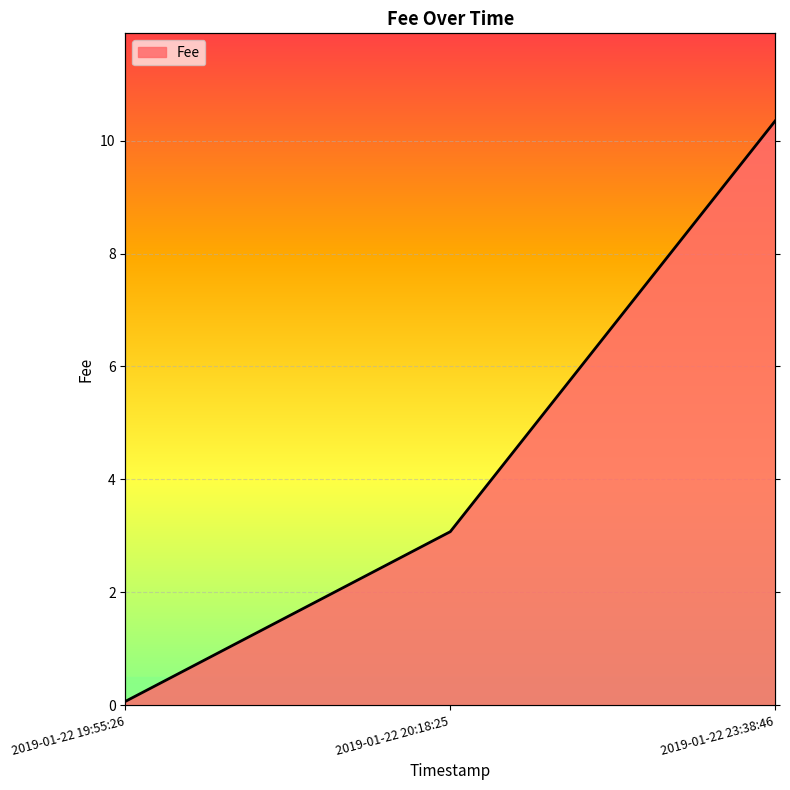

What is the value of the 1st point from the left?

0.1